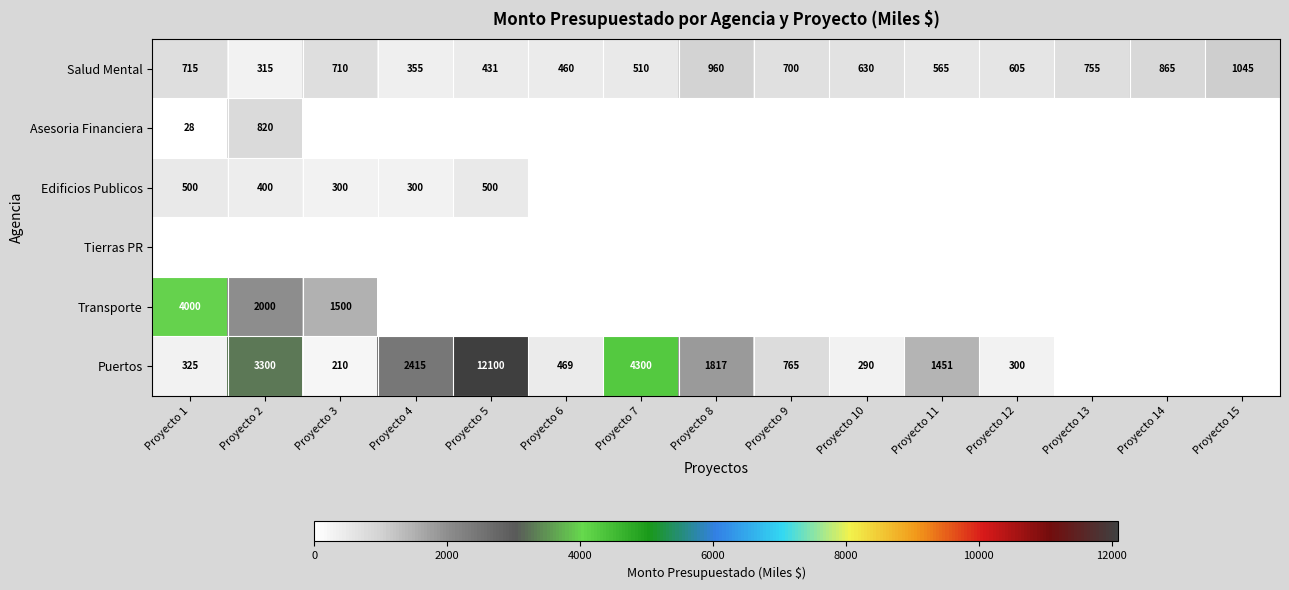

What is the total value across all series at Proyecto 12?

905